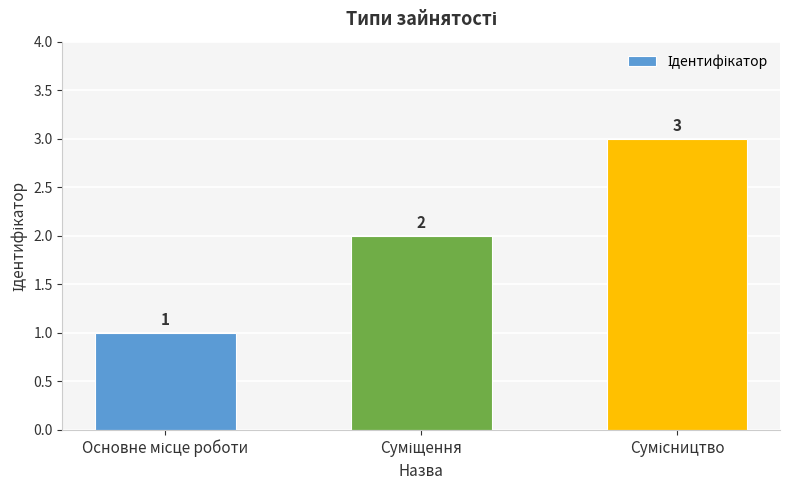

Count the values in the range 1 to 3.

3